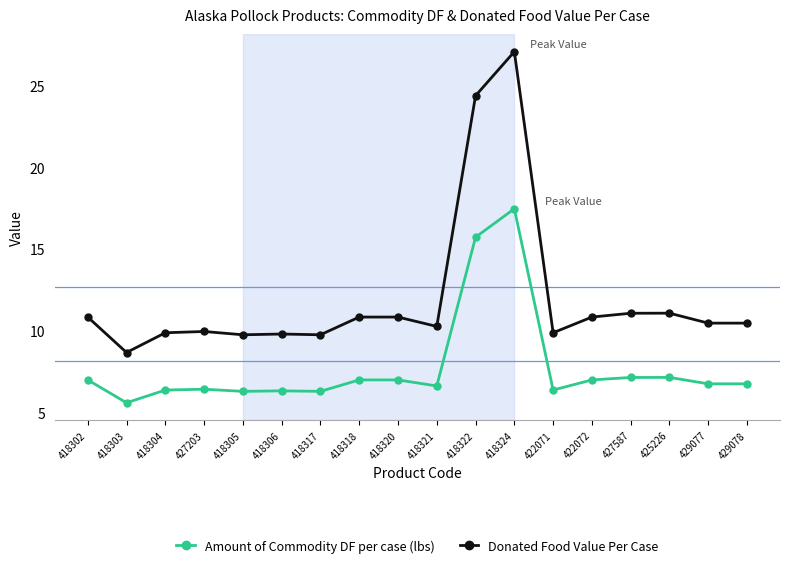

Where does the Amount of Commodity DF per case (lbs) series first go above 6?

418302